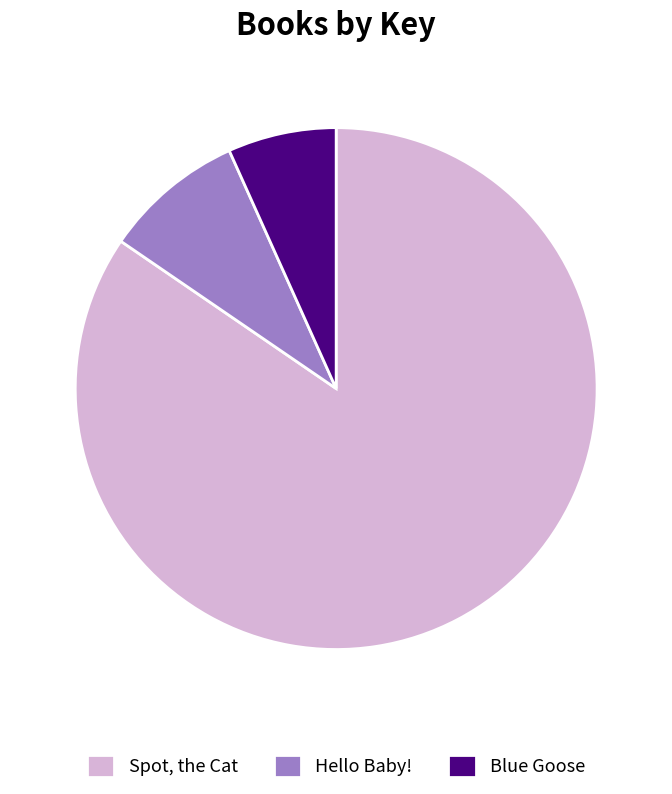

Which slice is the smallest?

Blue Goose